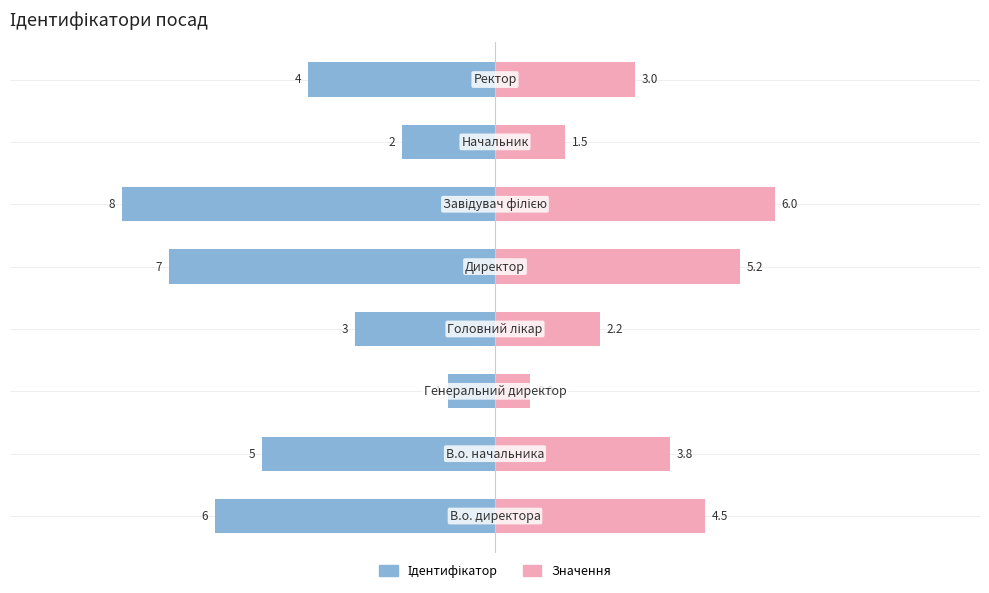

What is the difference between the Ідентифікатор values at 7 and 2?

3.0